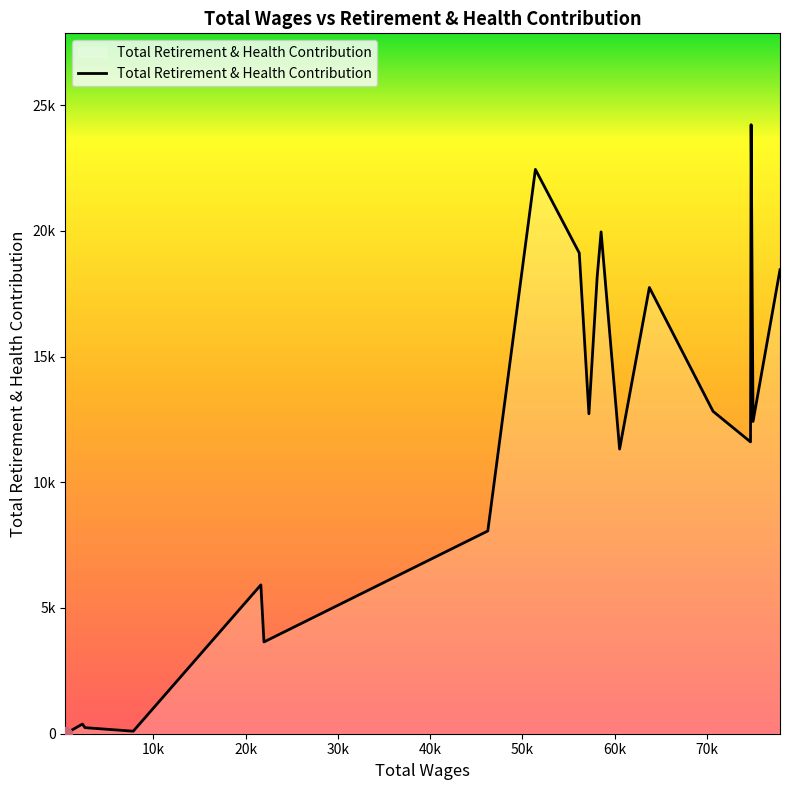

Does the chart have visible grid lines?

No